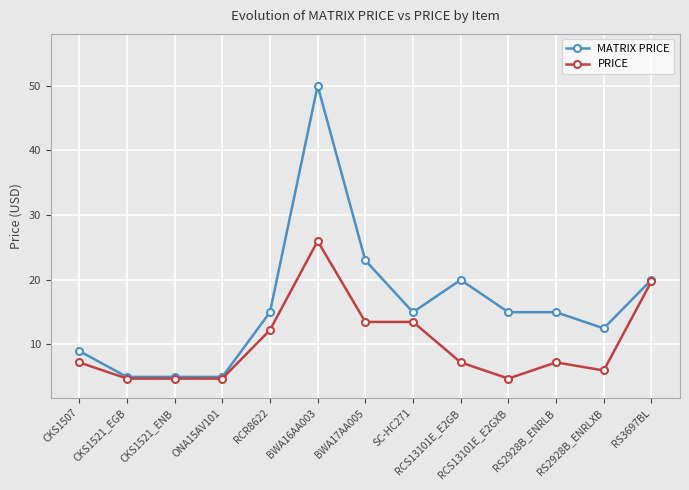

List the series in order of their peak value, highest first.

MATRIX PRICE, PRICE